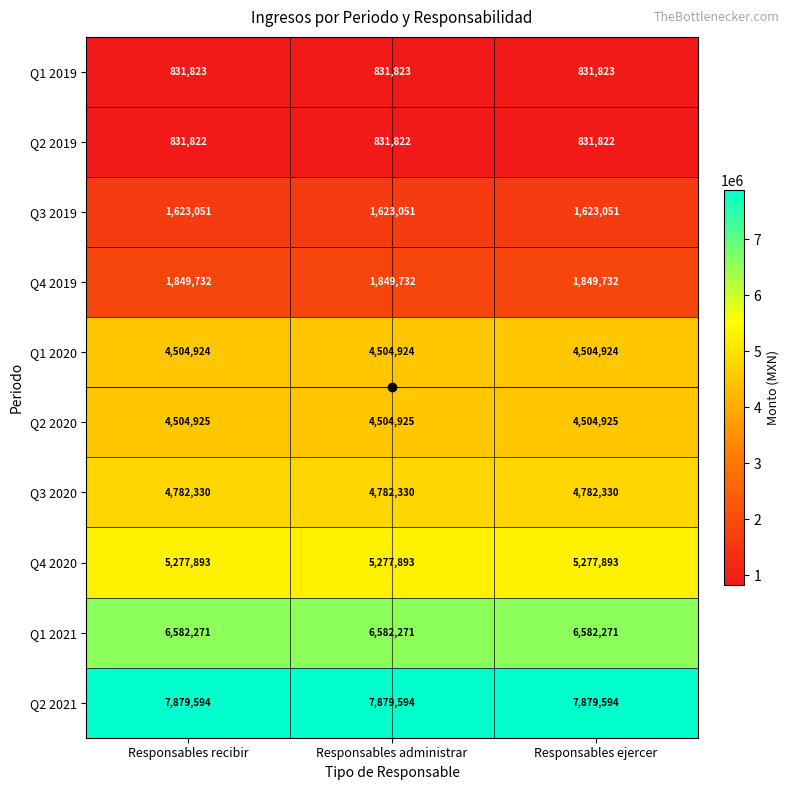

Read the Q3 2020 value at Responsables ejercer.

4782330